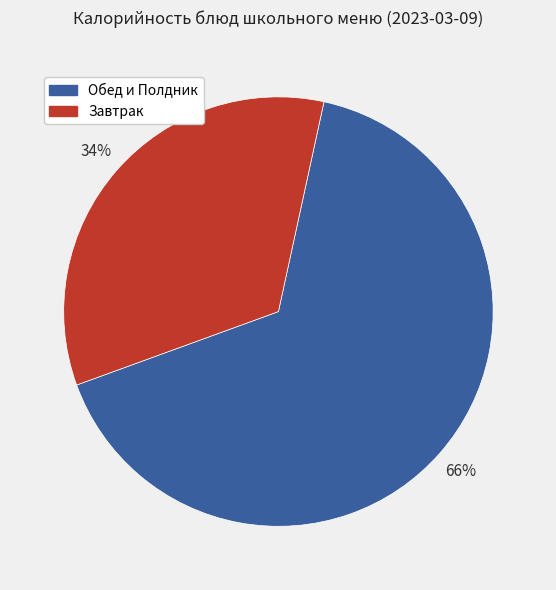

Does any single category account for the majority?

Yes